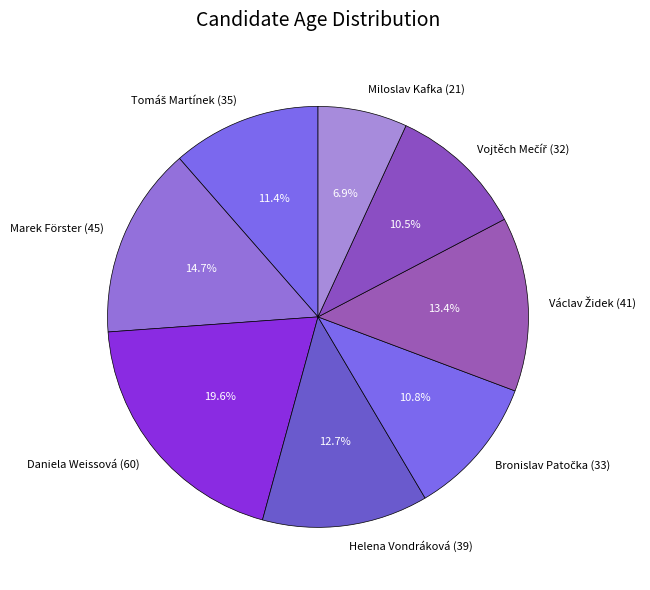

The Marek Förster (45) slice represents 15% of the pie. True or false?

True